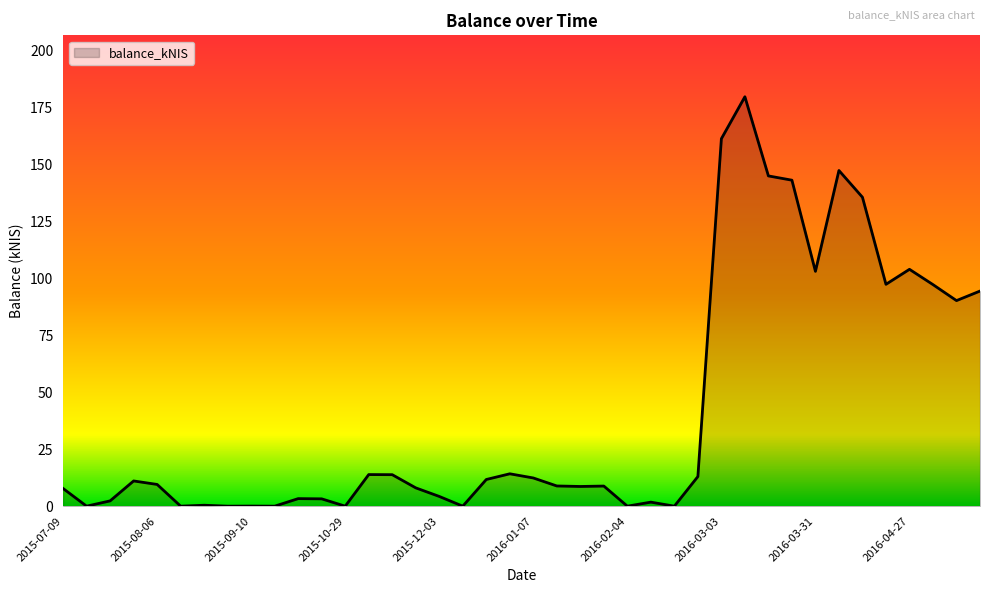

What is the difference between the maximum and minimum values?

179.6